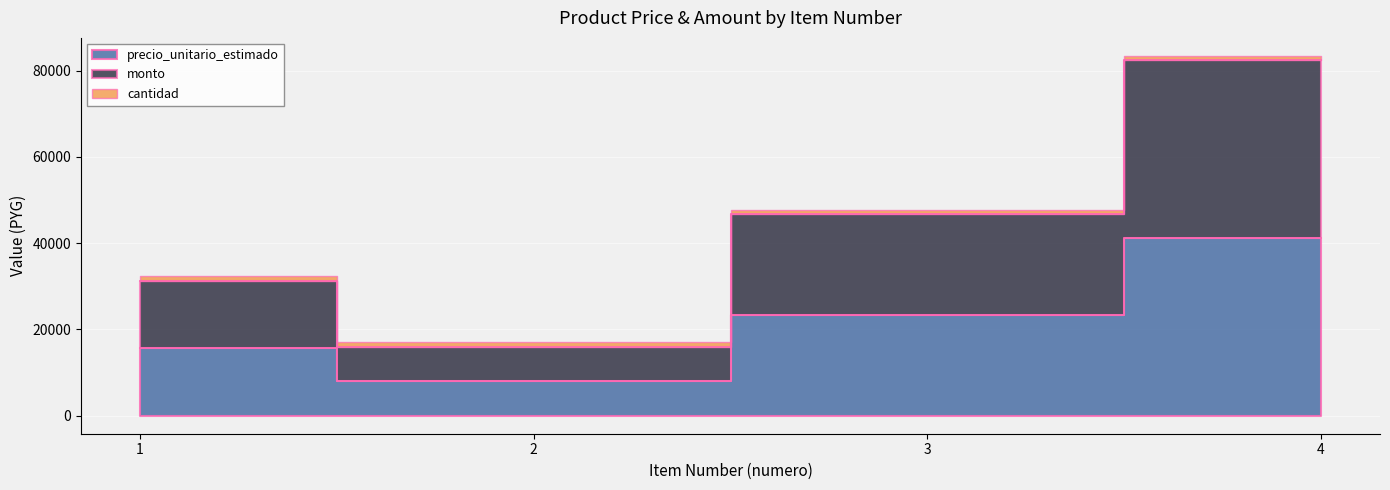

What is the value of the precio_unitario_estimado point at the 4th from the left?

41223